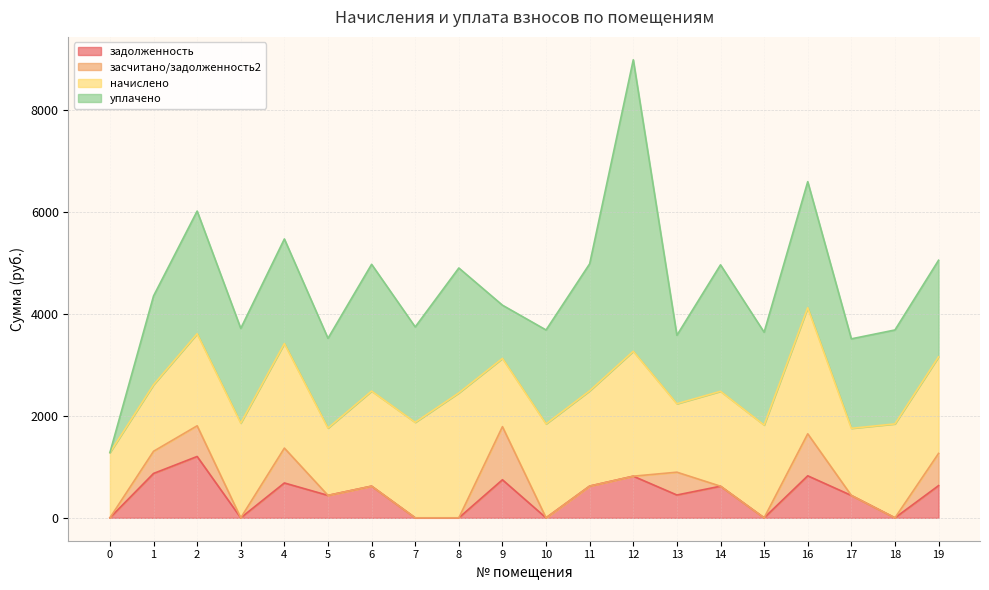

True or false: засчитано/задолженность2 and задолженность cross at least once.

False